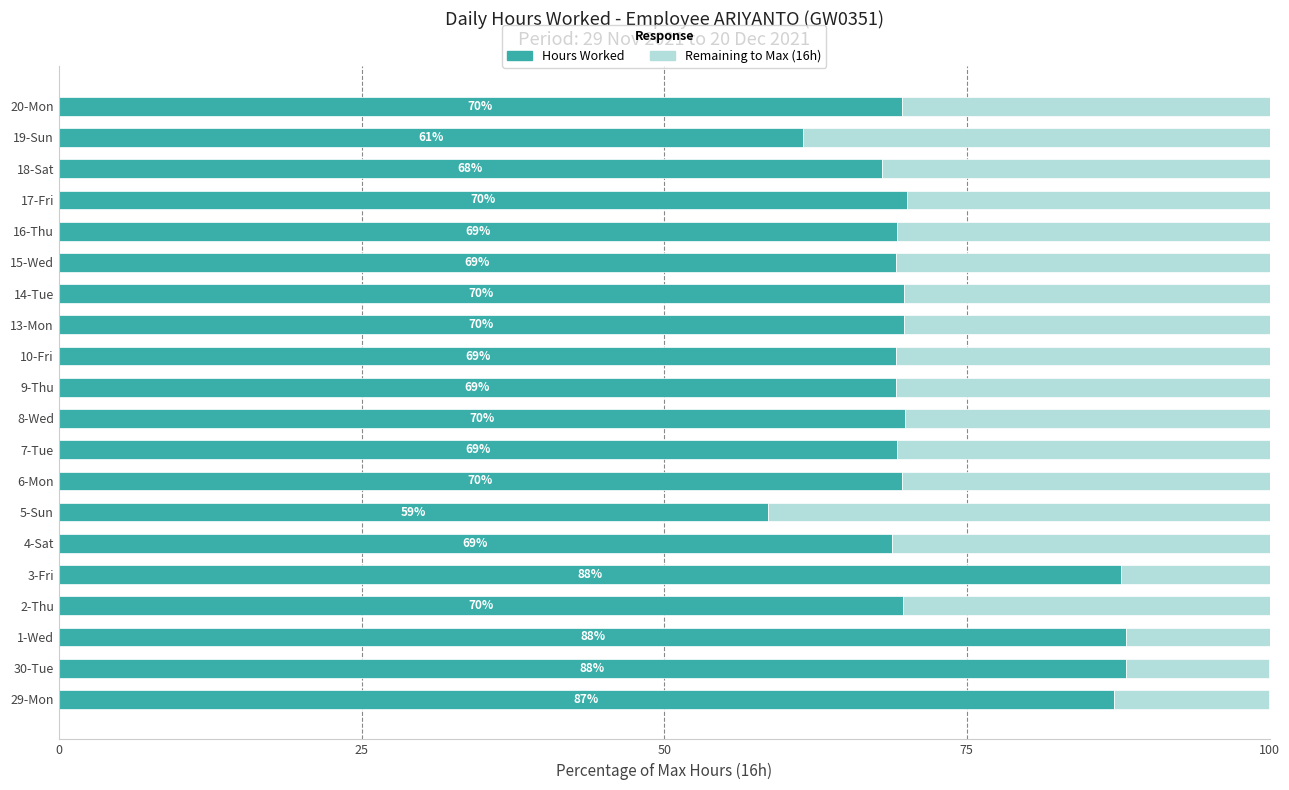

What is the total value across all series at 16-Thu?

100.0